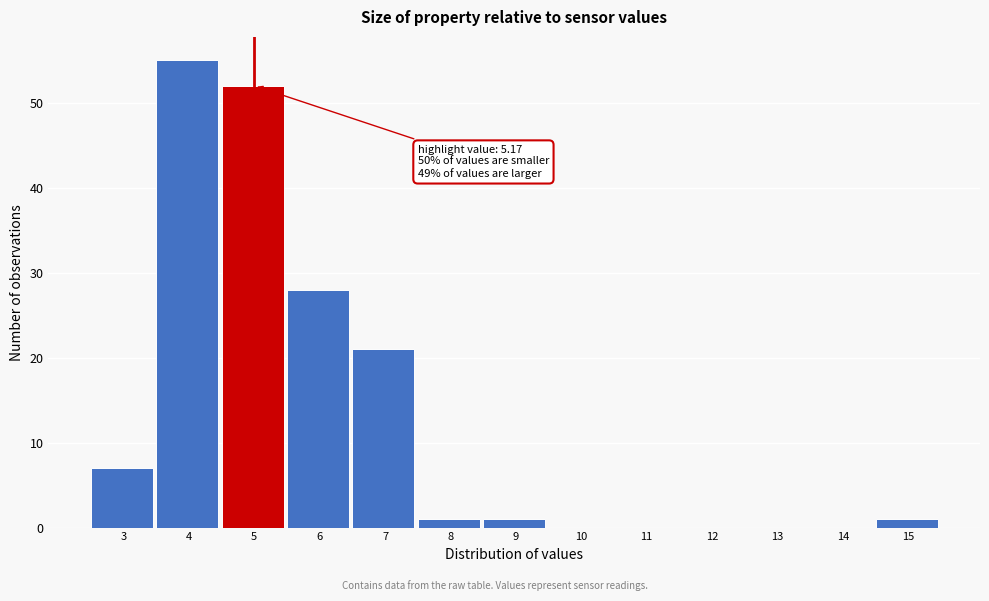

Reading left to right, list all the values displayed in this chart.

3=7	4=55	5=52	6=28	7=21	8=1	9=1	10=0	11=0	12=0	13=0	14=0	15=1